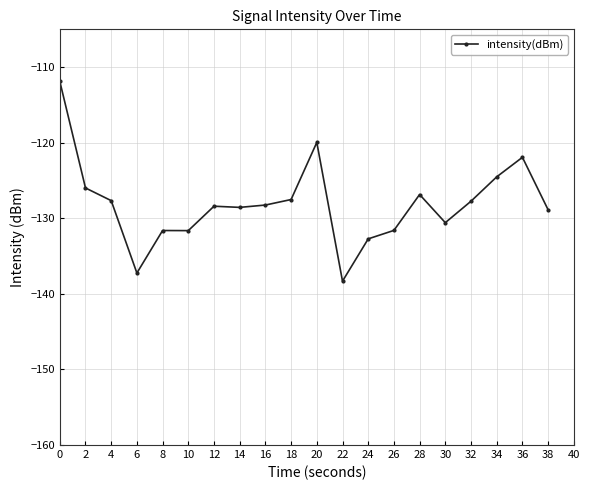

How many lines are shown in the chart?

1